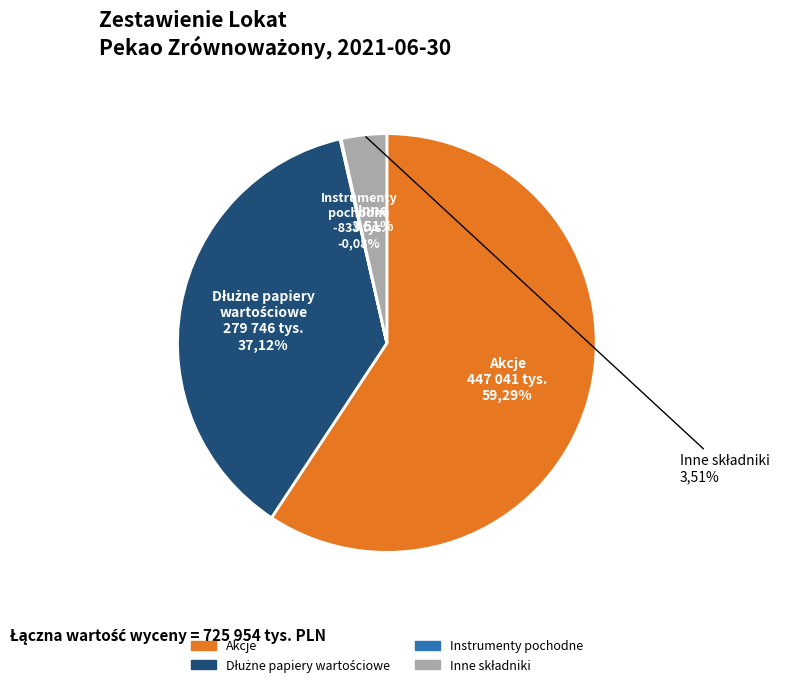

What percentage do Inne składniki and Dłużne papiery wartościowe together represent?

40.6%